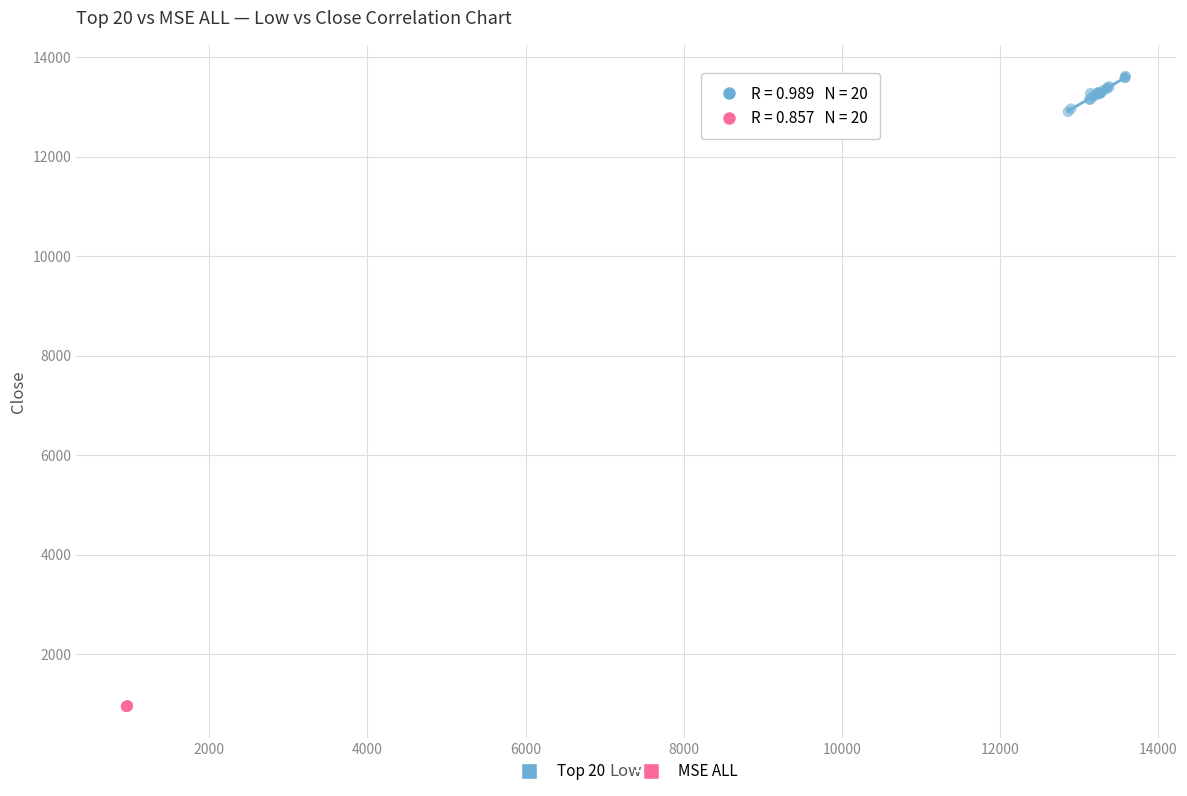

Which series contains the highest Y value?

Top 20